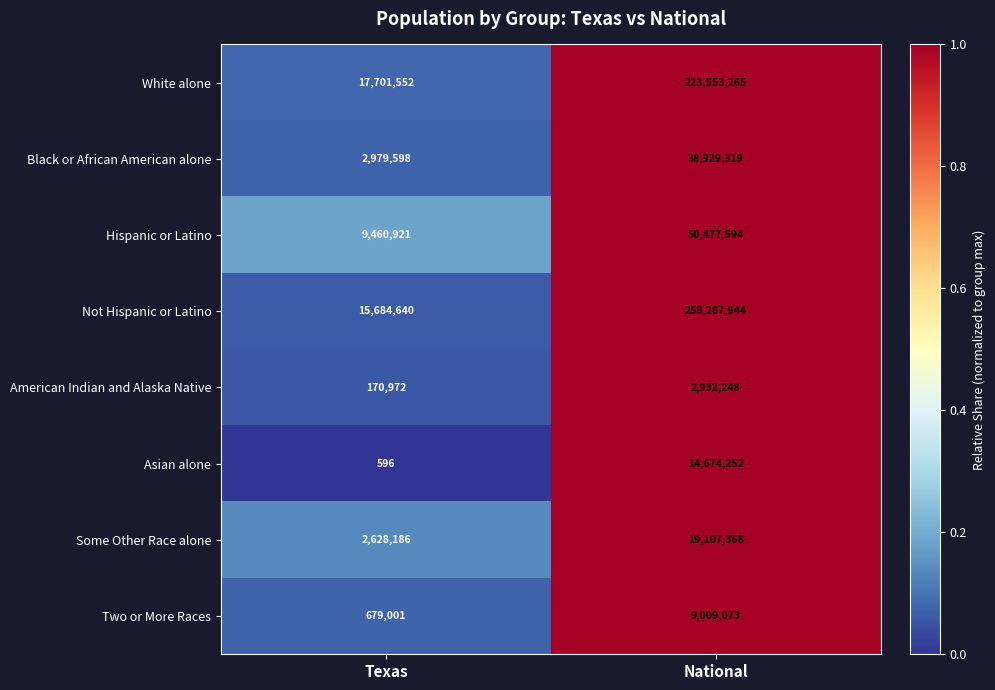

Which series has the largest range (max minus min)?

Not Hispanic or Latino